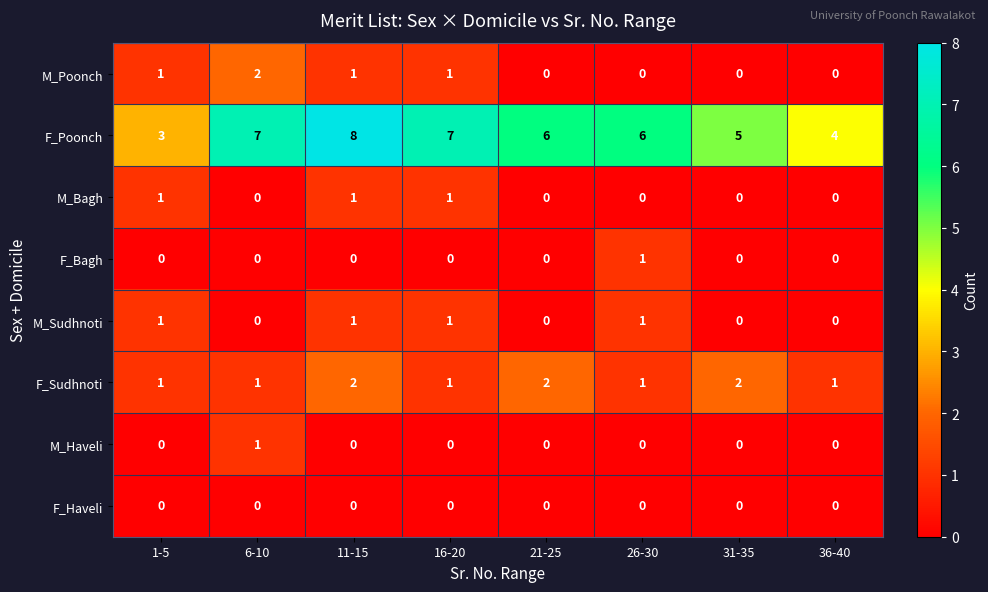

At how many categories does at least one series exceed 2?

8